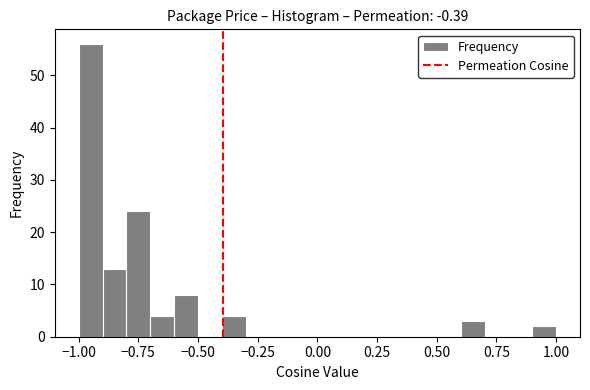

Read against the x-axis, roughly where is the centre of the tallest bar?

-0.95